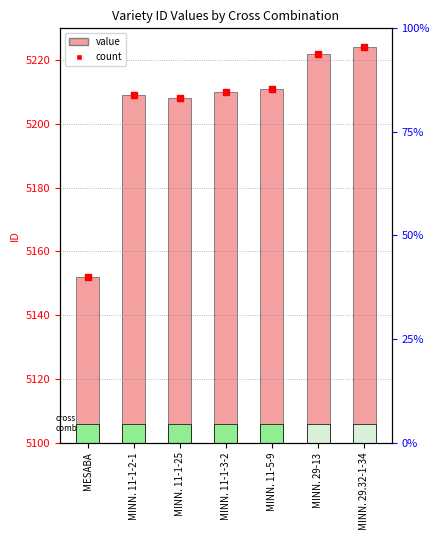

Which series contains the lowest Y value?

ID